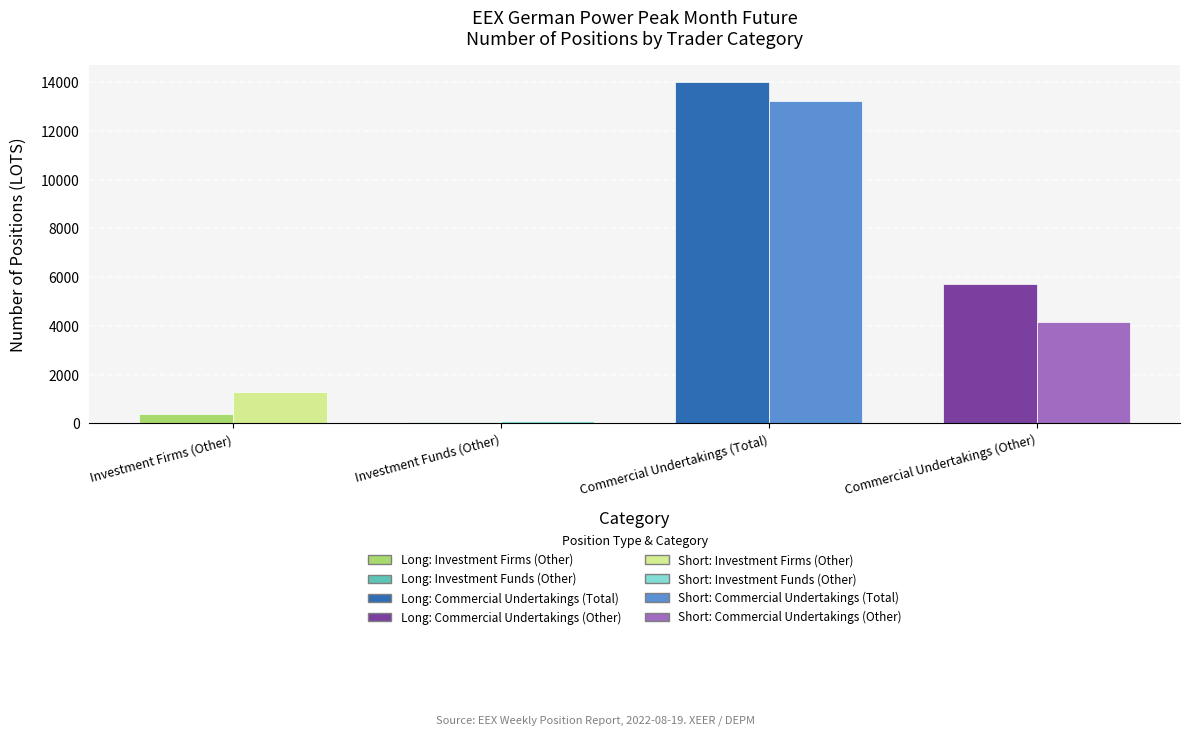

What is the spread (max minus min) of values at Investment Funds (Other)?

24